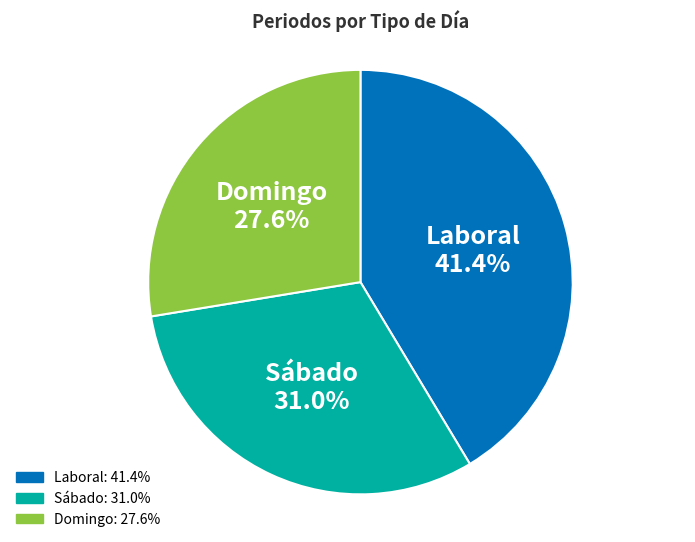

Which category has the smallest portion of the pie?

Domingo